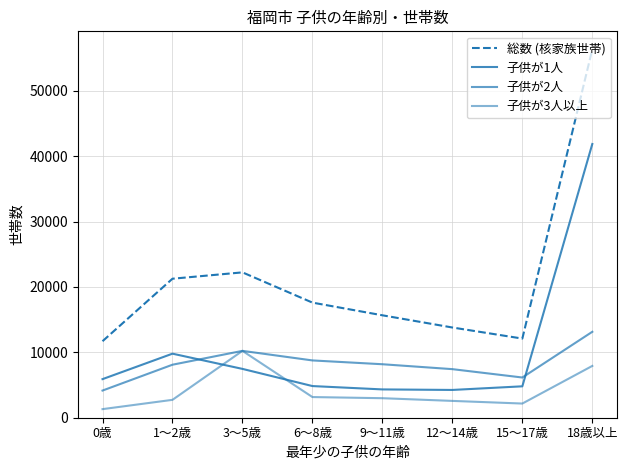

Which series has the largest total across all categories?

総数 (核家族世帯)